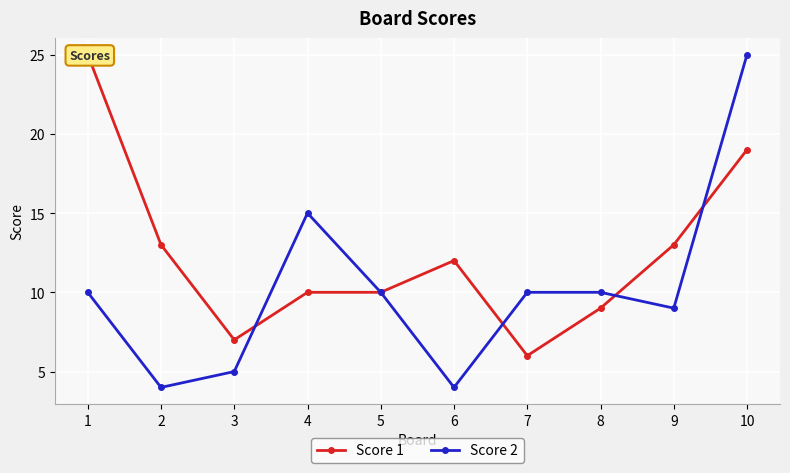

What is the highest value of the Score 1 series?

25